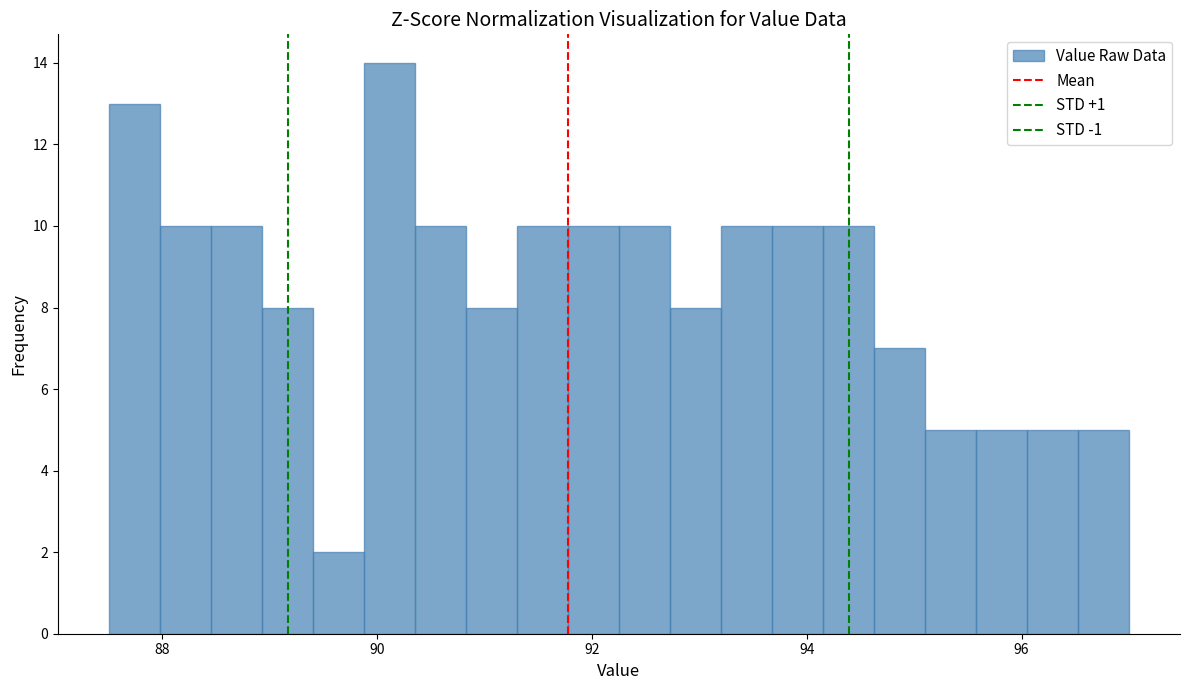

Around what value on the x-axis is the tallest bar? Give the approximate position of its centre, as read against the axis.

90.2